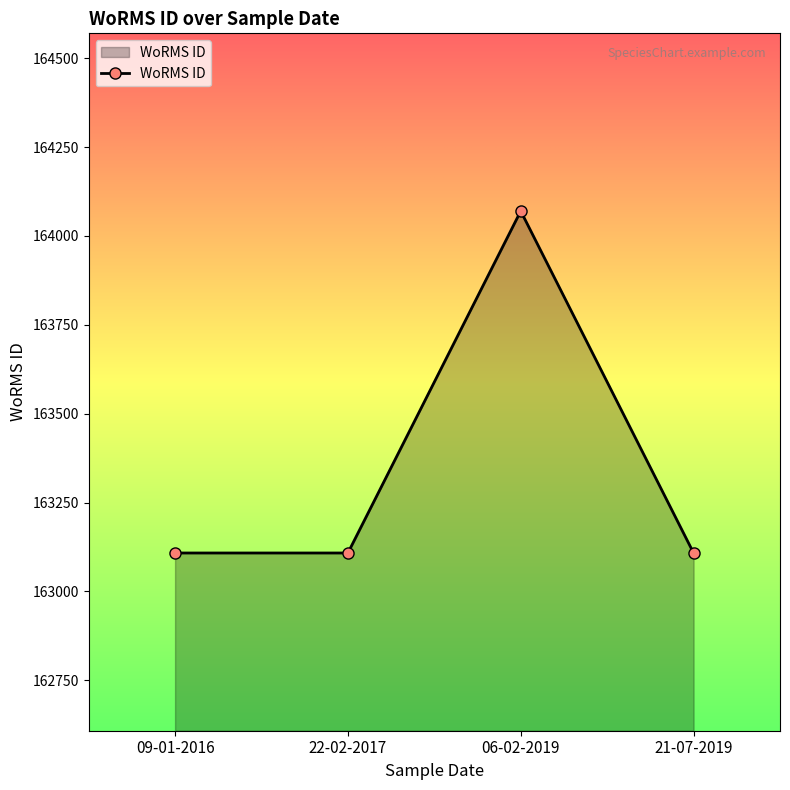

Approximately how many times larger is the value at 22-02-2017 compared to 21-07-2019?

1.0